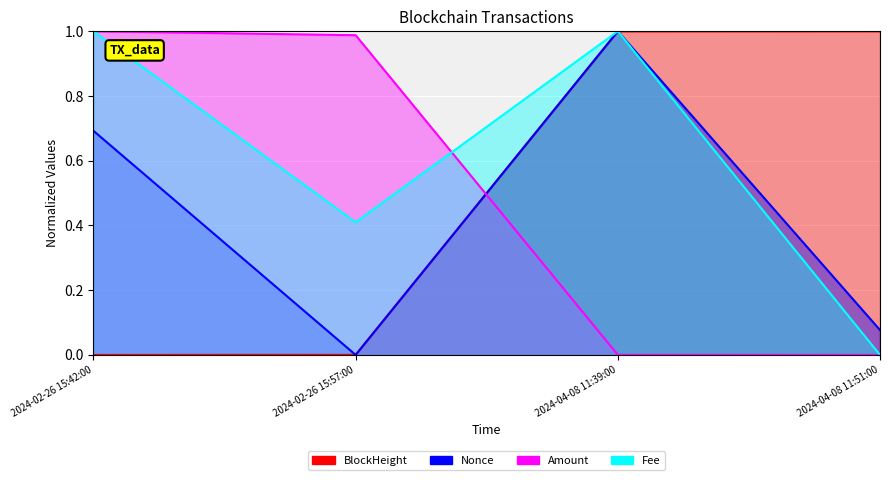

How many values in the BlockHeight series exceed 0?

3